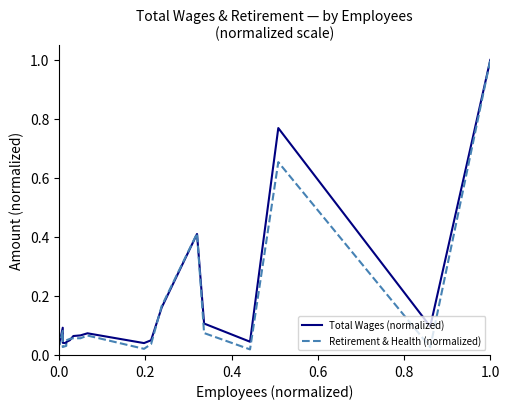

How many interior local peaks does the Retirement & Health (normalized) series have?

6